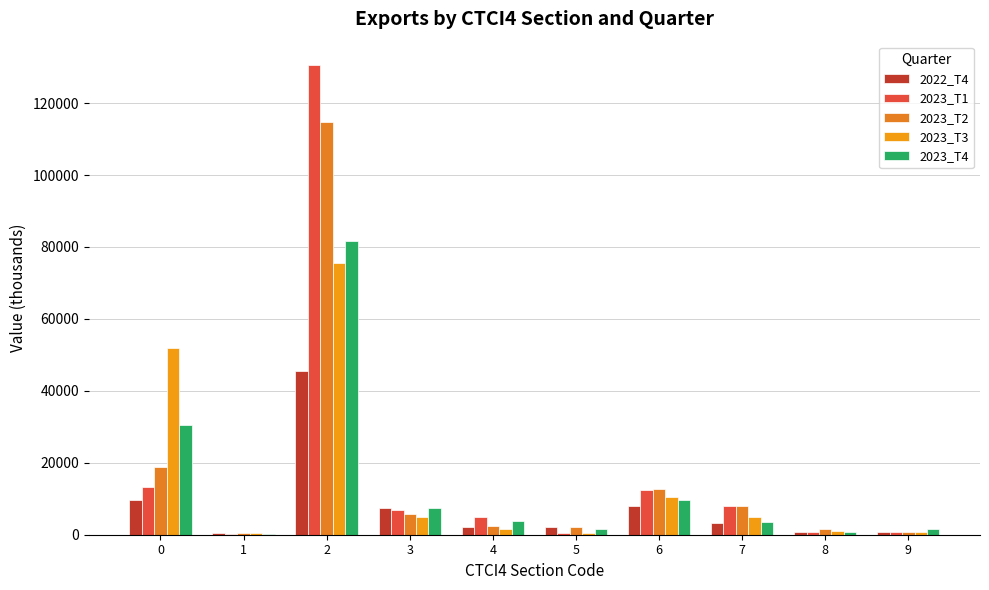

Is it true that 2023_T1 equals 22003.5 at 0?

False